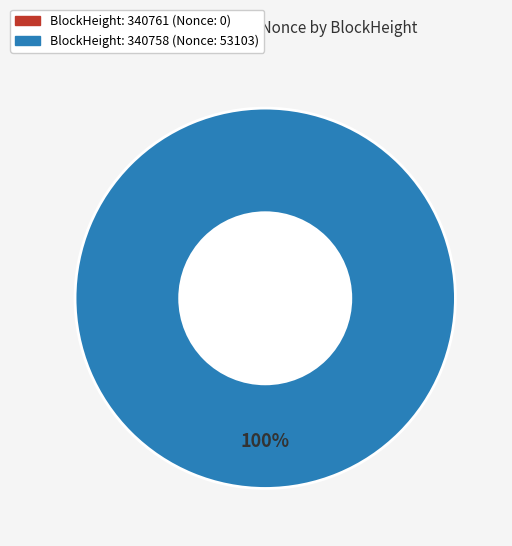

How many segments does this pie chart have?

2